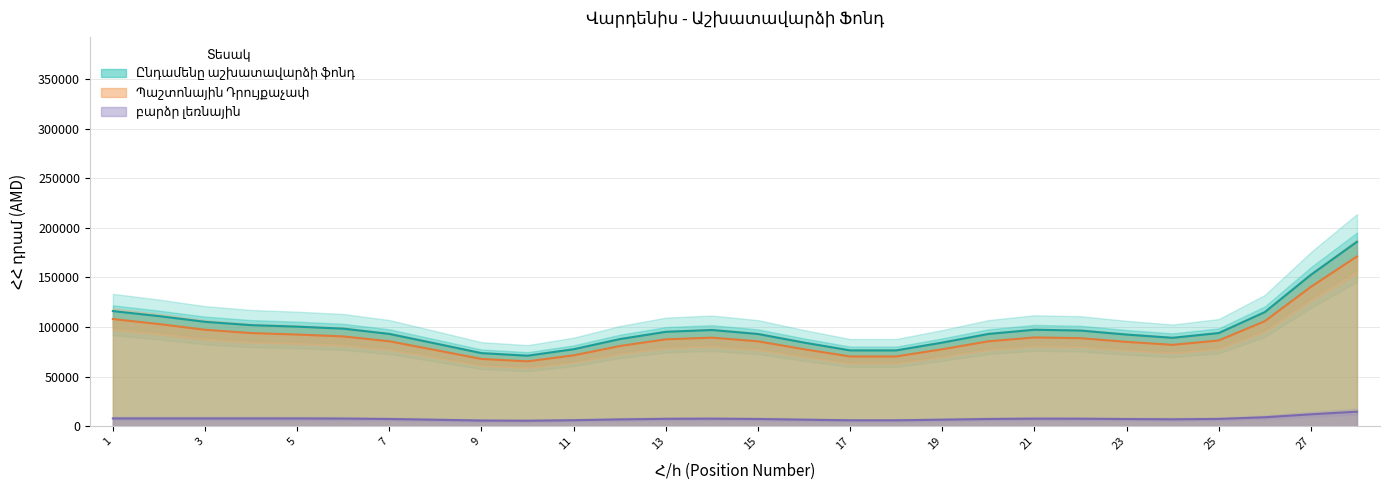

In Ընդամենը աշխատավարձի ֆոնդ, how many points are higher than both neighbors (excluding endpoints)?

1